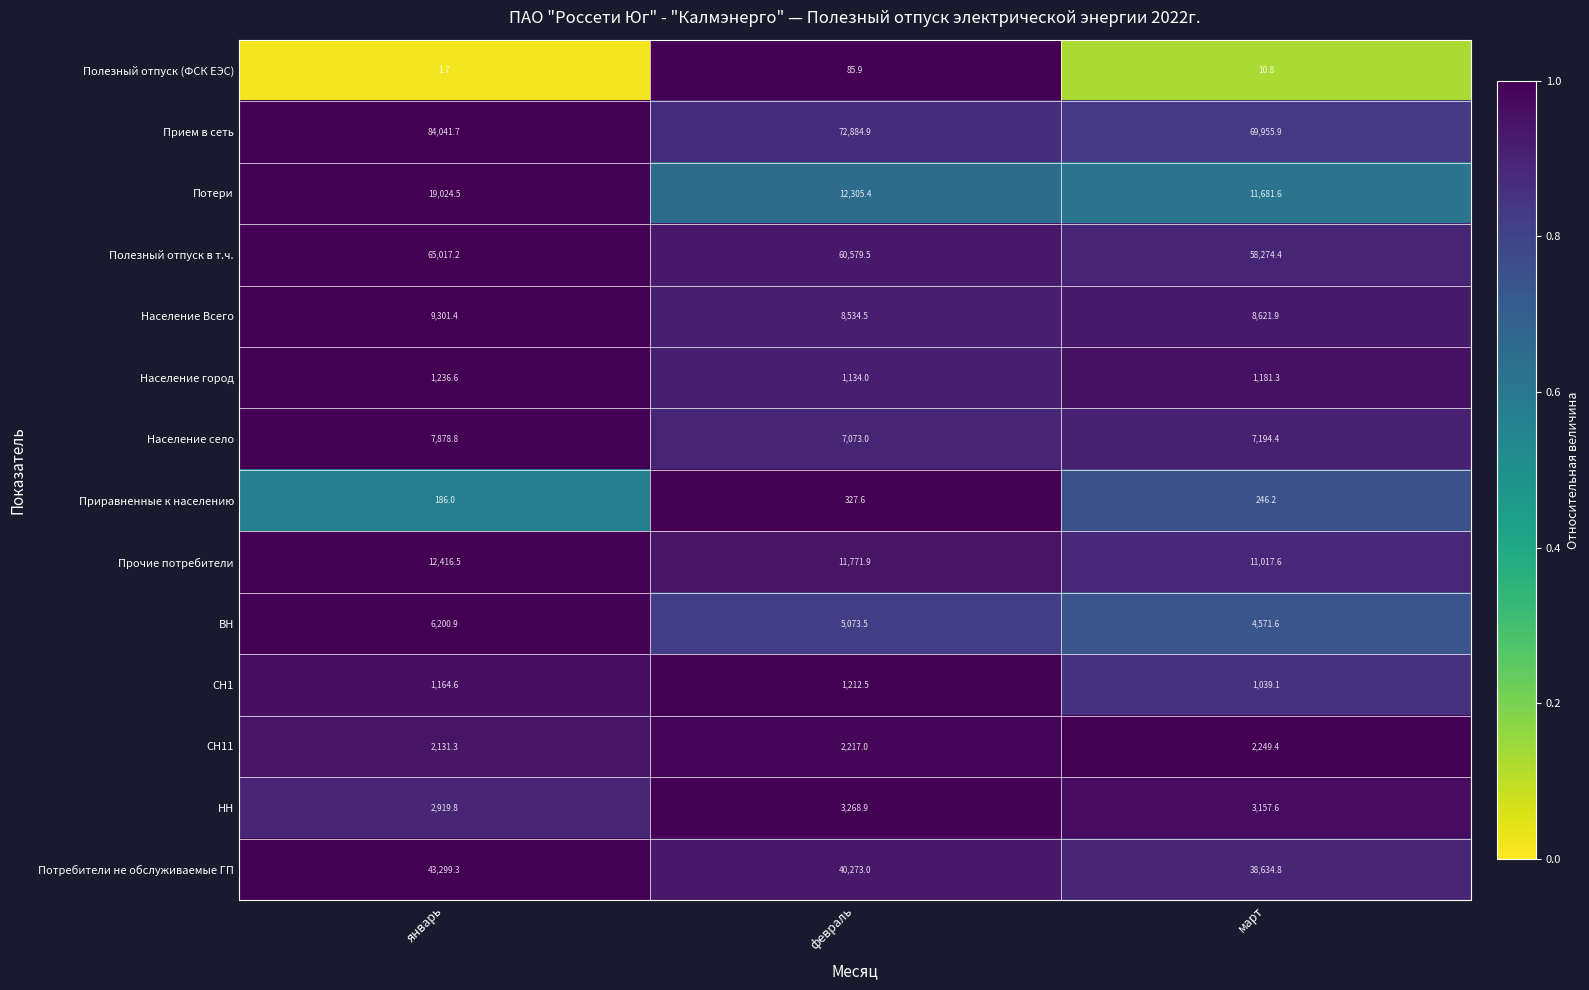

At which category is the sum across all series the highest?

январь